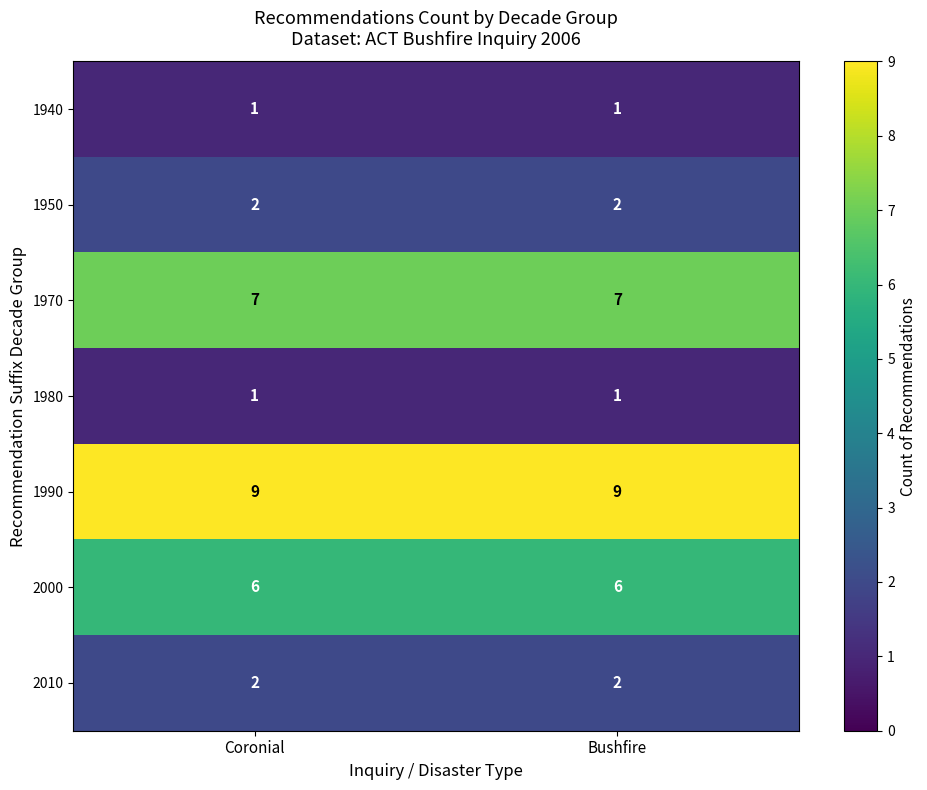

What is the sum of the 1990 values at Coronial and Bushfire?

18